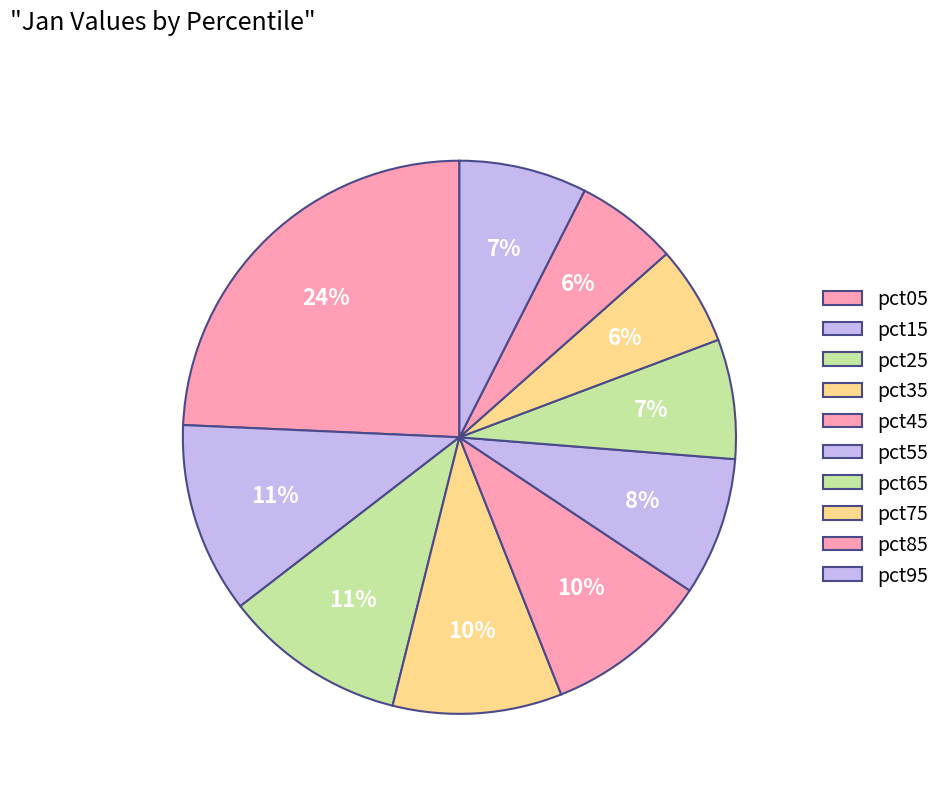

Which has a higher value, pct85 or pct25?

pct25